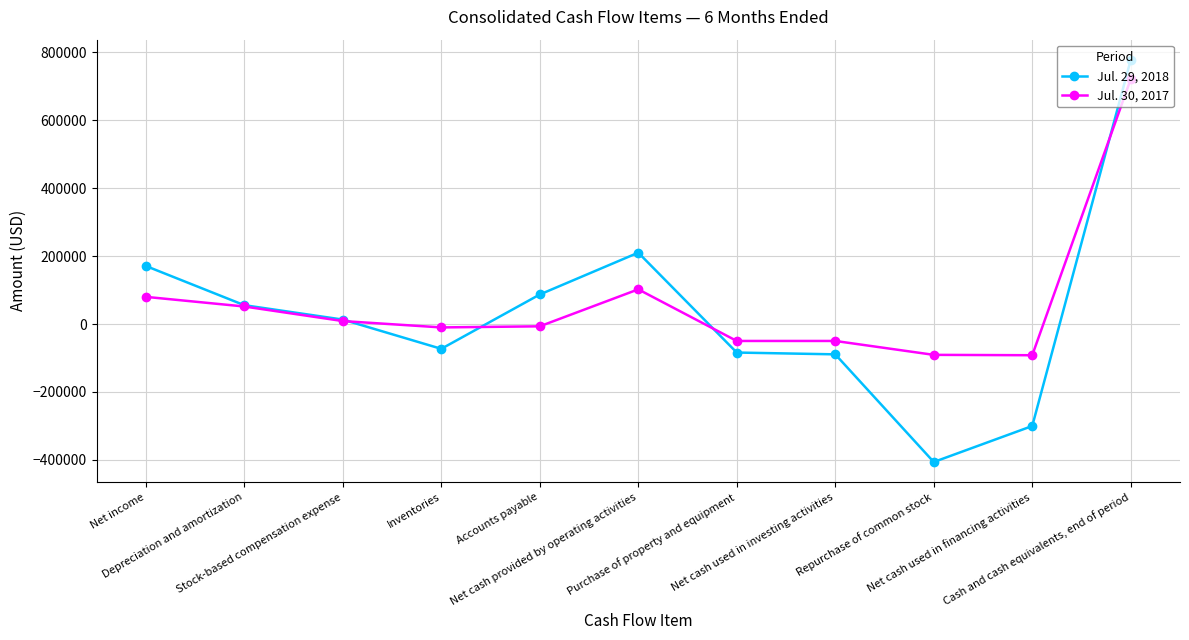

Which series has the largest range (max minus min)?

Jul. 29, 2018